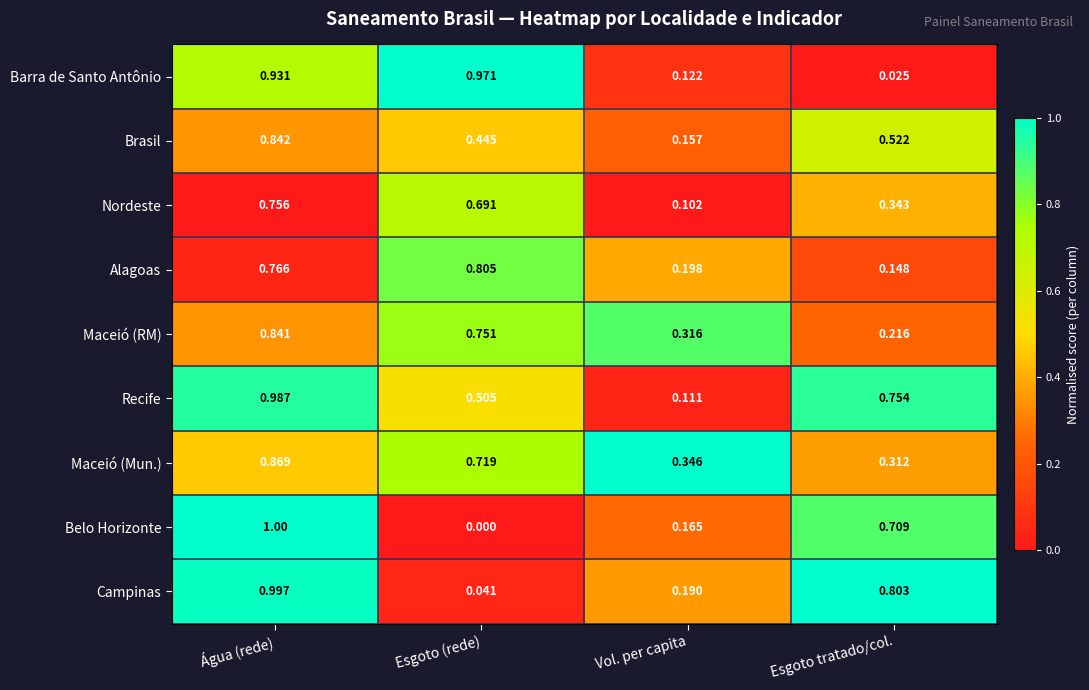

How many distinct data groups are displayed?

9